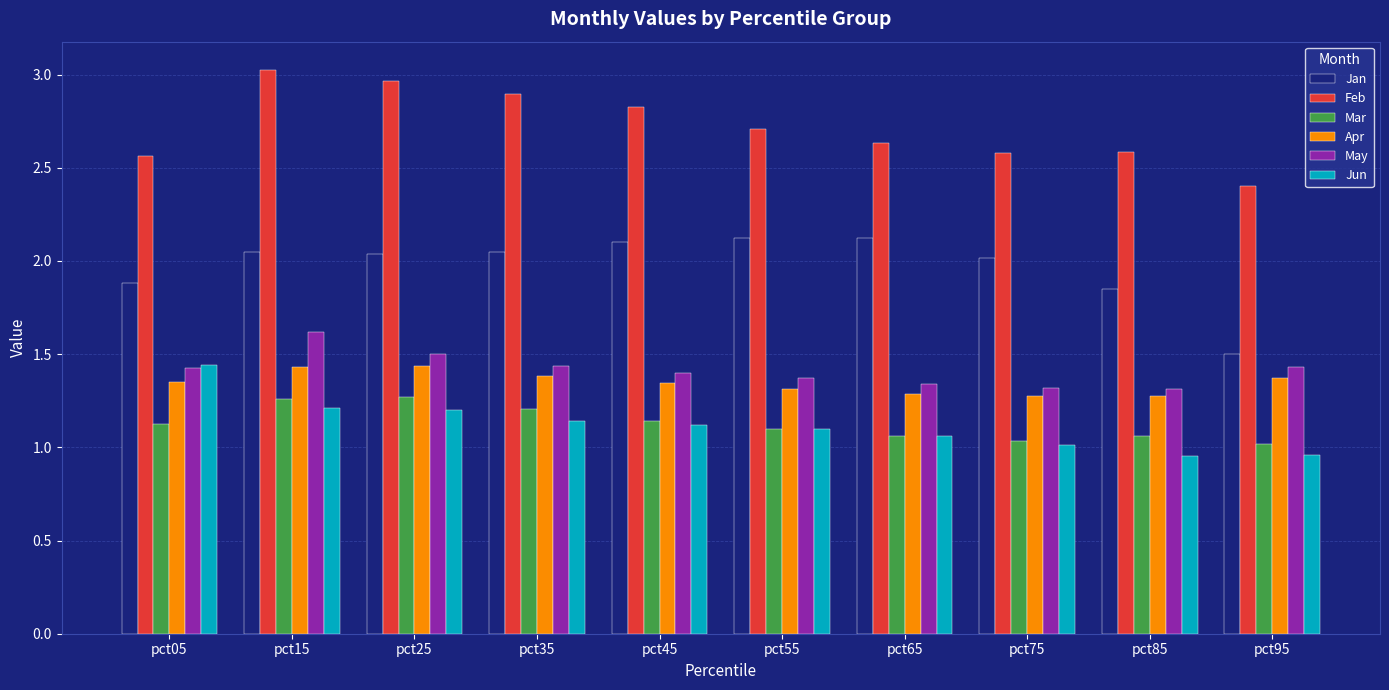

What are all the series names shown in the legend?

Jan, Feb, Mar, Apr, May, Jun